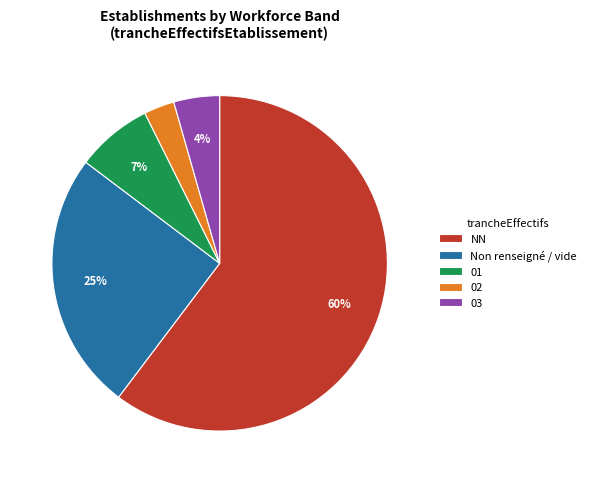

To the nearest percent, what is the average slice percentage?

20%